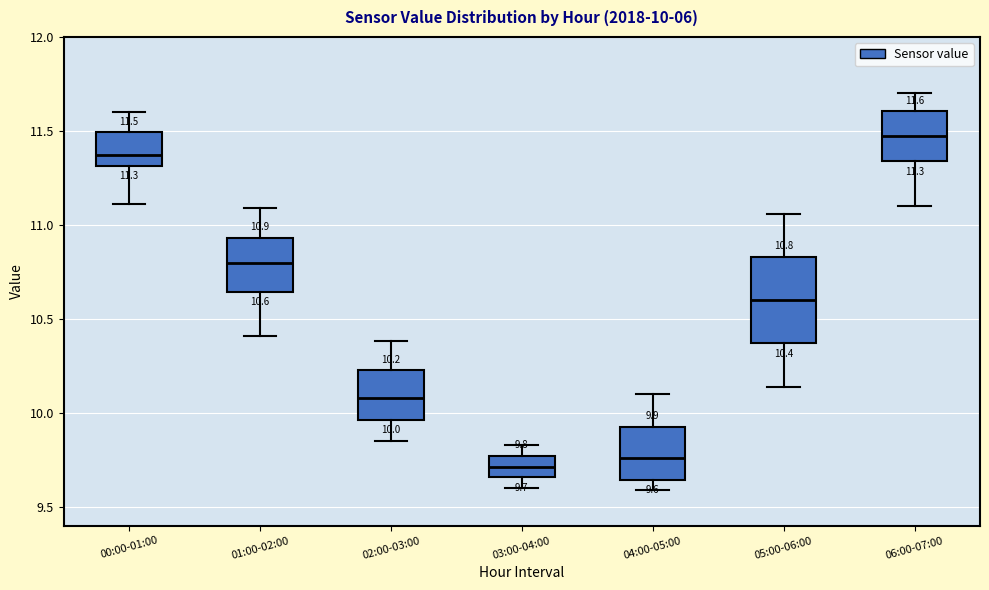

Which box is the tallest, from its lower edge to its upper edge?

05:00-06:00